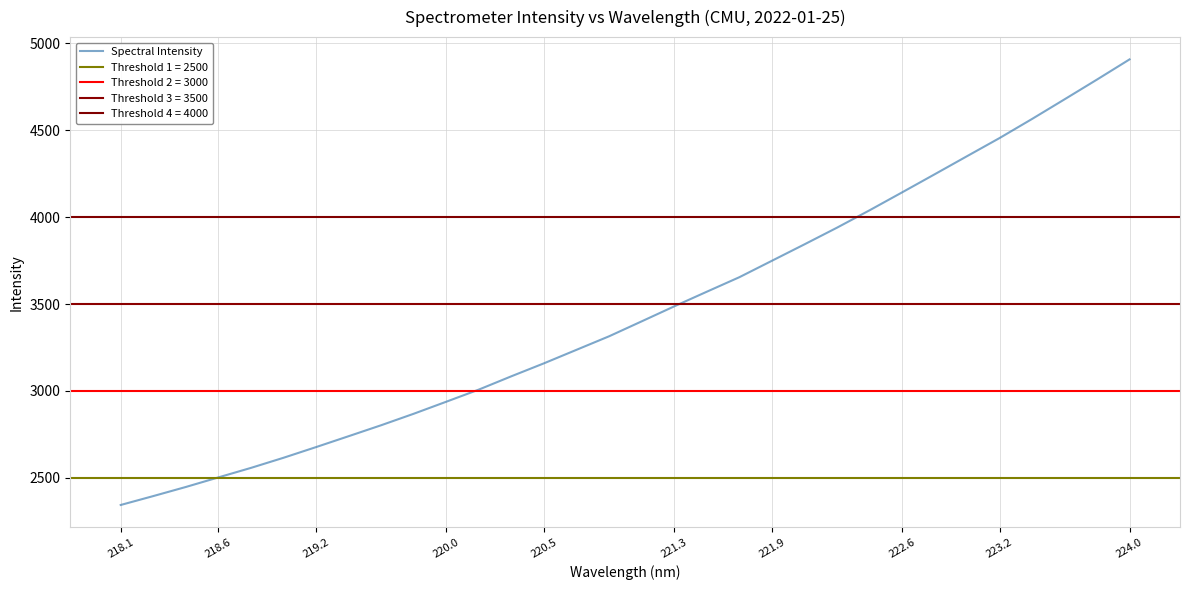

The Spectral Intensity series shows 2938.4 at 220.0. True or false?

True